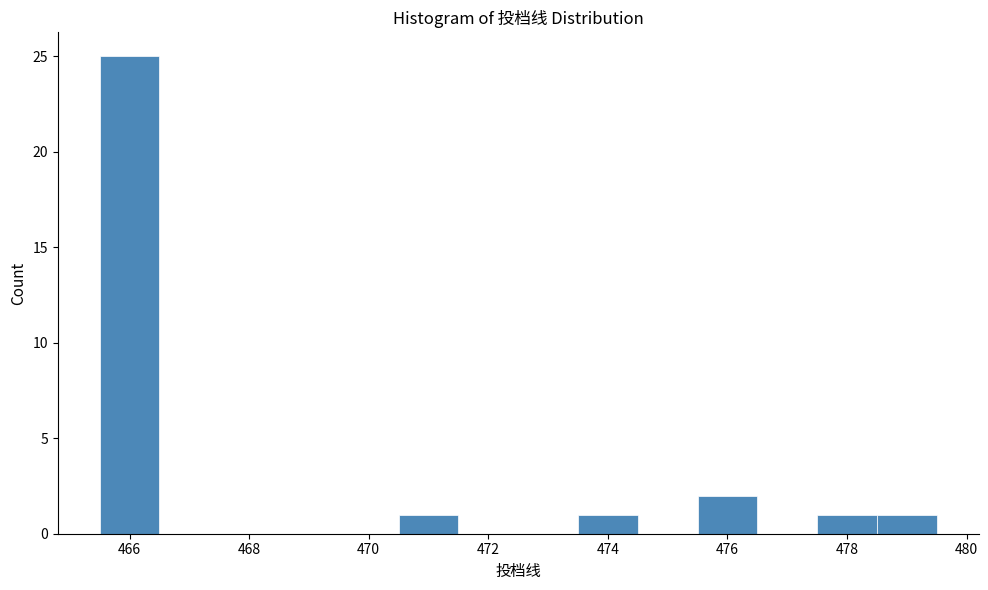

How tall is the bar that spans 478.5 to 479.5 on the x-axis? Neither the bar edges nor the heights are printed on the chart, so give them approximately, as read against the axes.

1